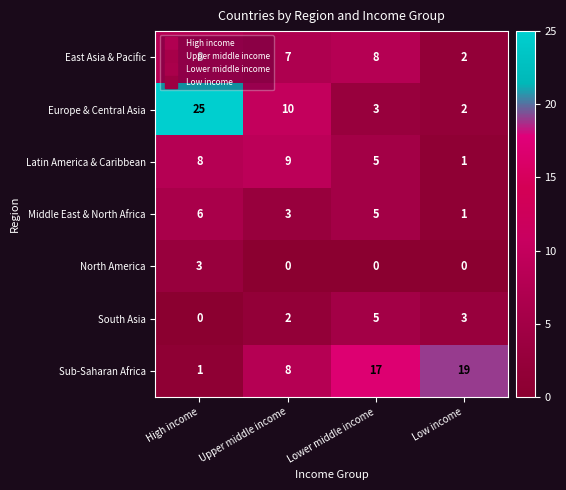

What is the sum of all Middle East & North Africa values?

15